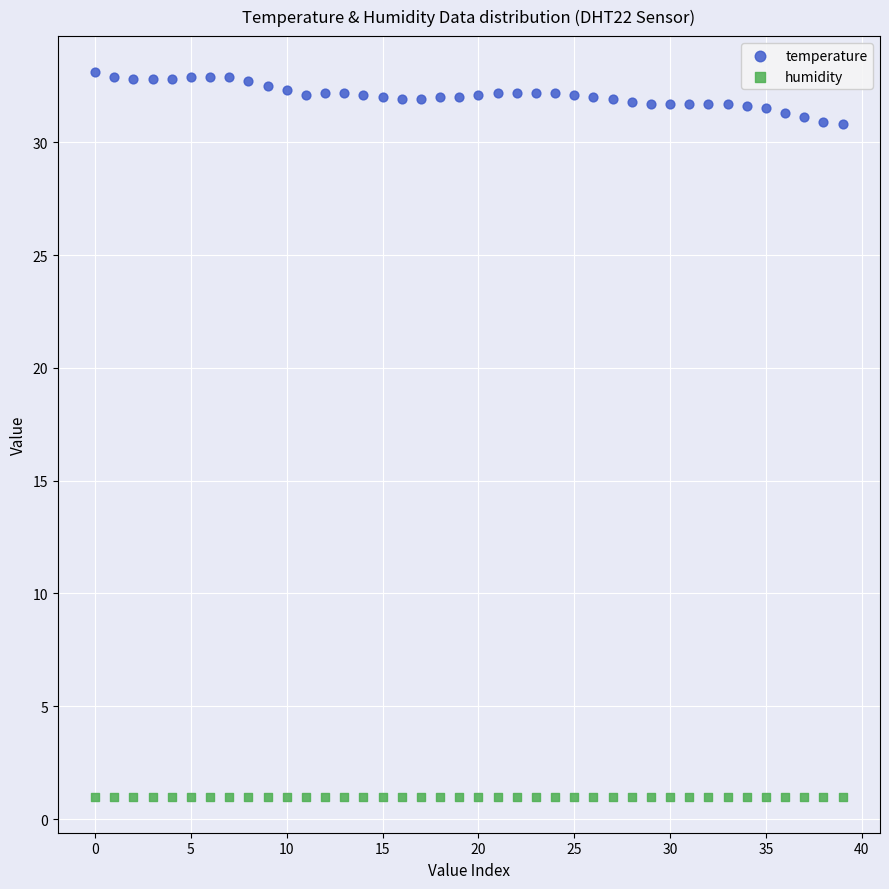

Which series reaches the maximum Y coordinate?

temperature